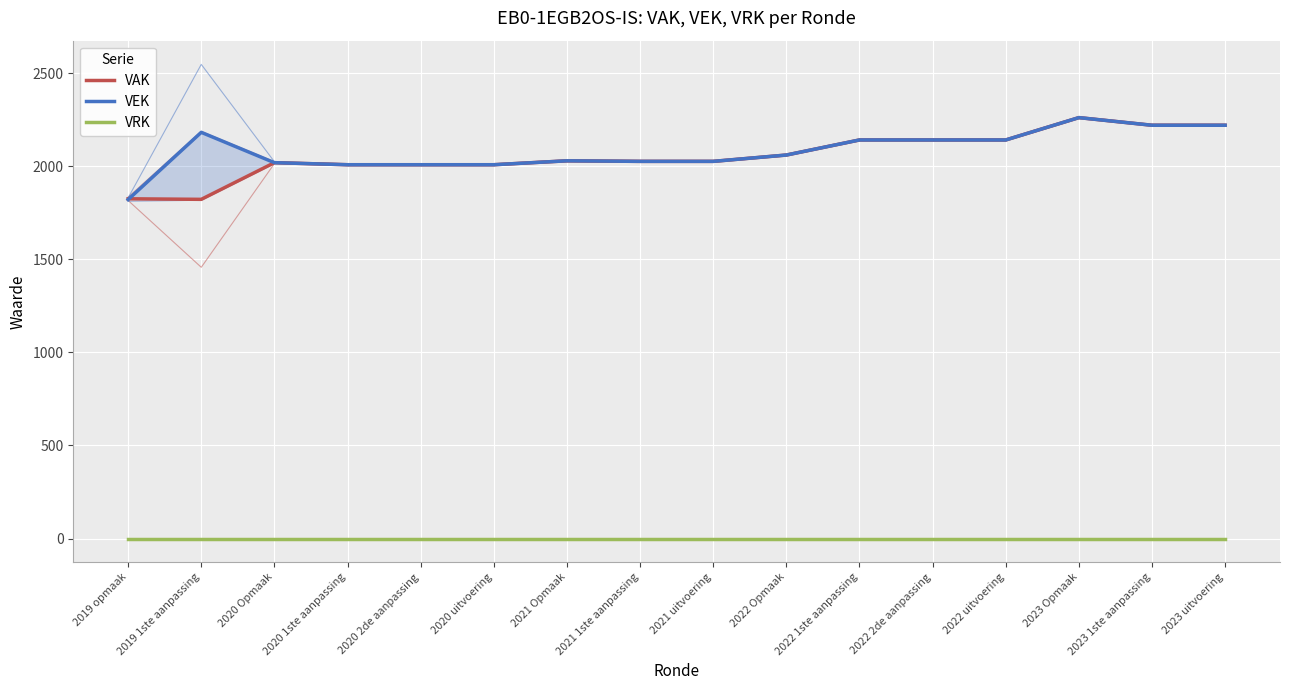

How many times do VEK and VAK cross each other?

1